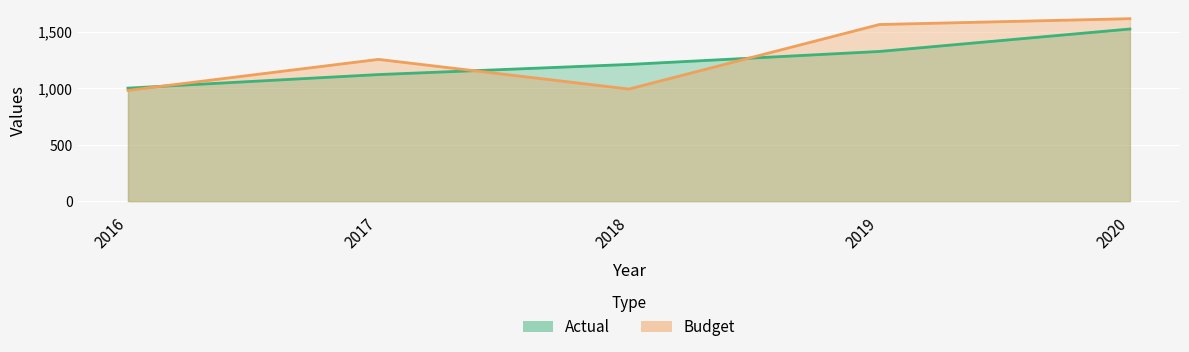

The Actual series shows 1523.2 at 2020. True or false?

True